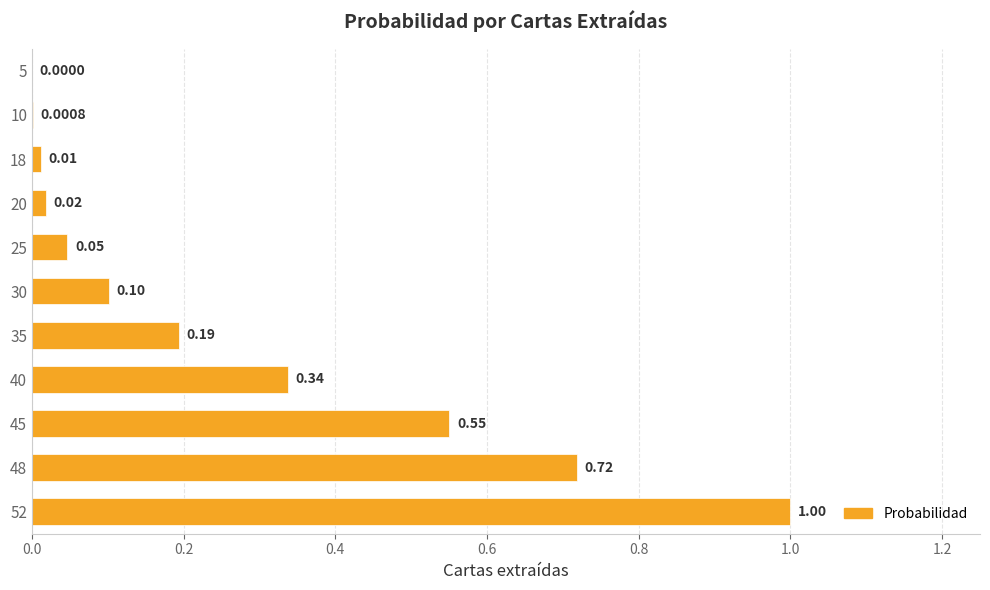

What is the change in value from 48 to 52?

+0.3